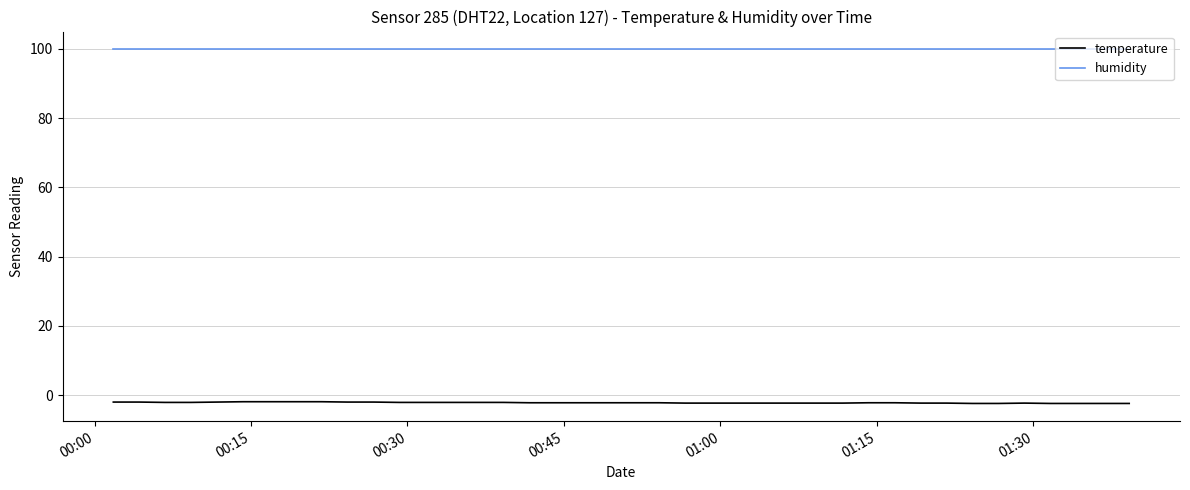

List the series in order of their overall mean, lowest first.

temperature, humidity